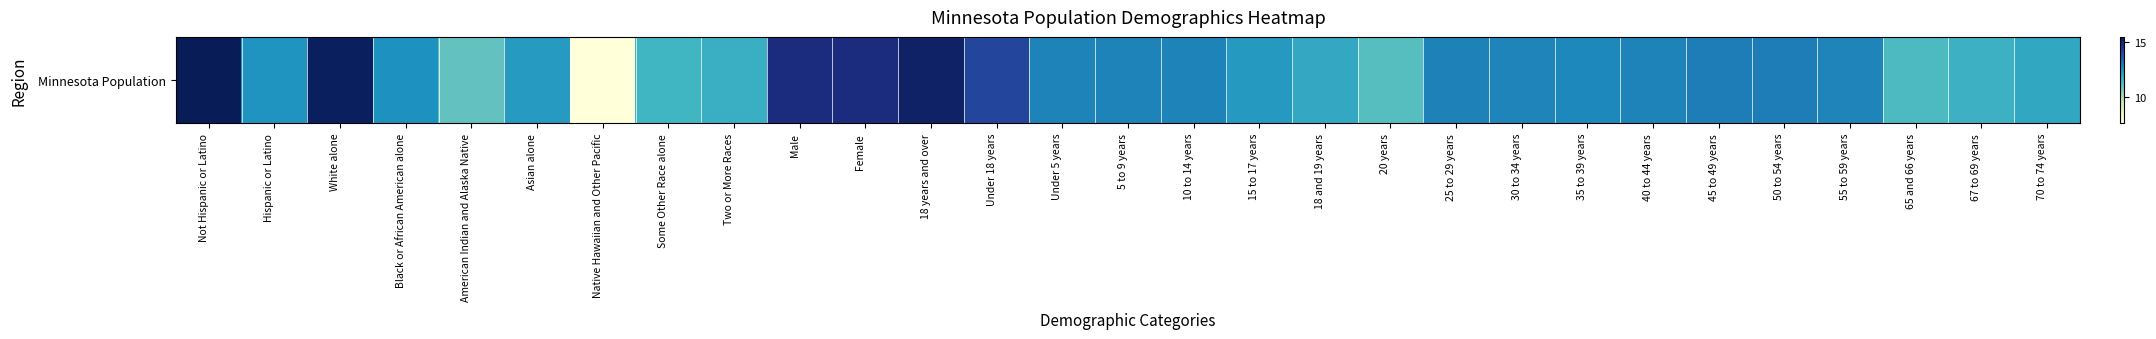

At which category does the chart reach its peak across all series?

Not Hispanic or Latino